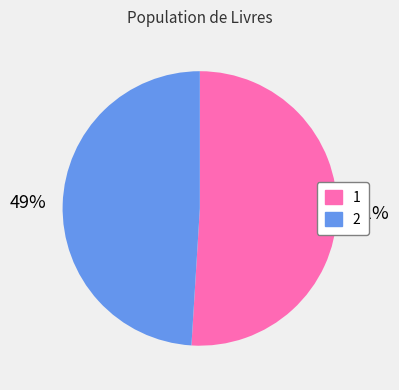

To the nearest percent, what is the average slice percentage?

50%